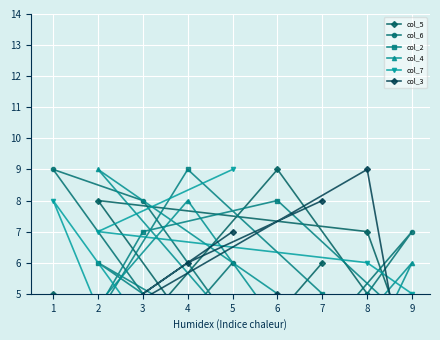

Which series changed the most between 3 and 8?

col_3